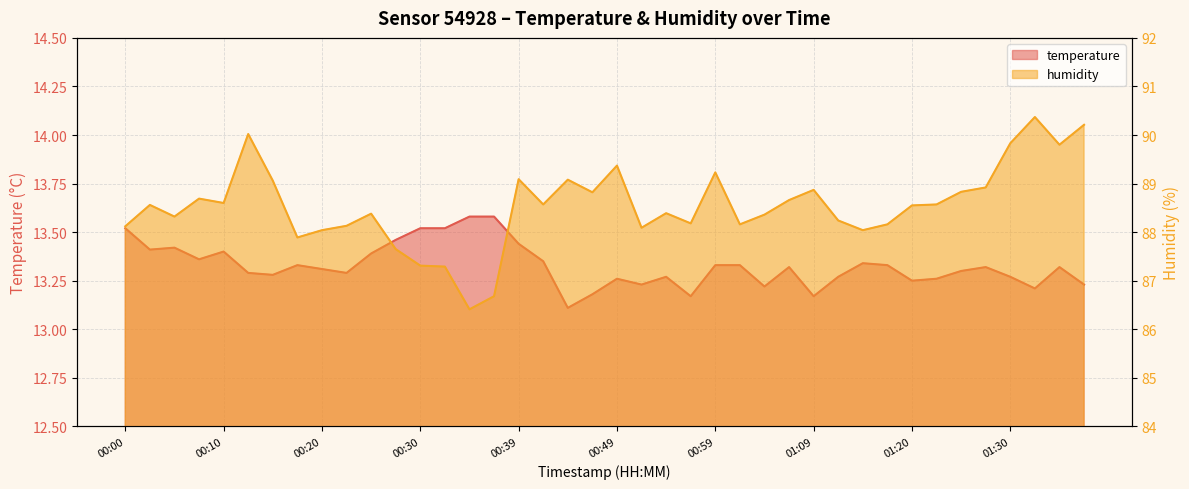

True or false: humidity and temperature cross at least once.

False